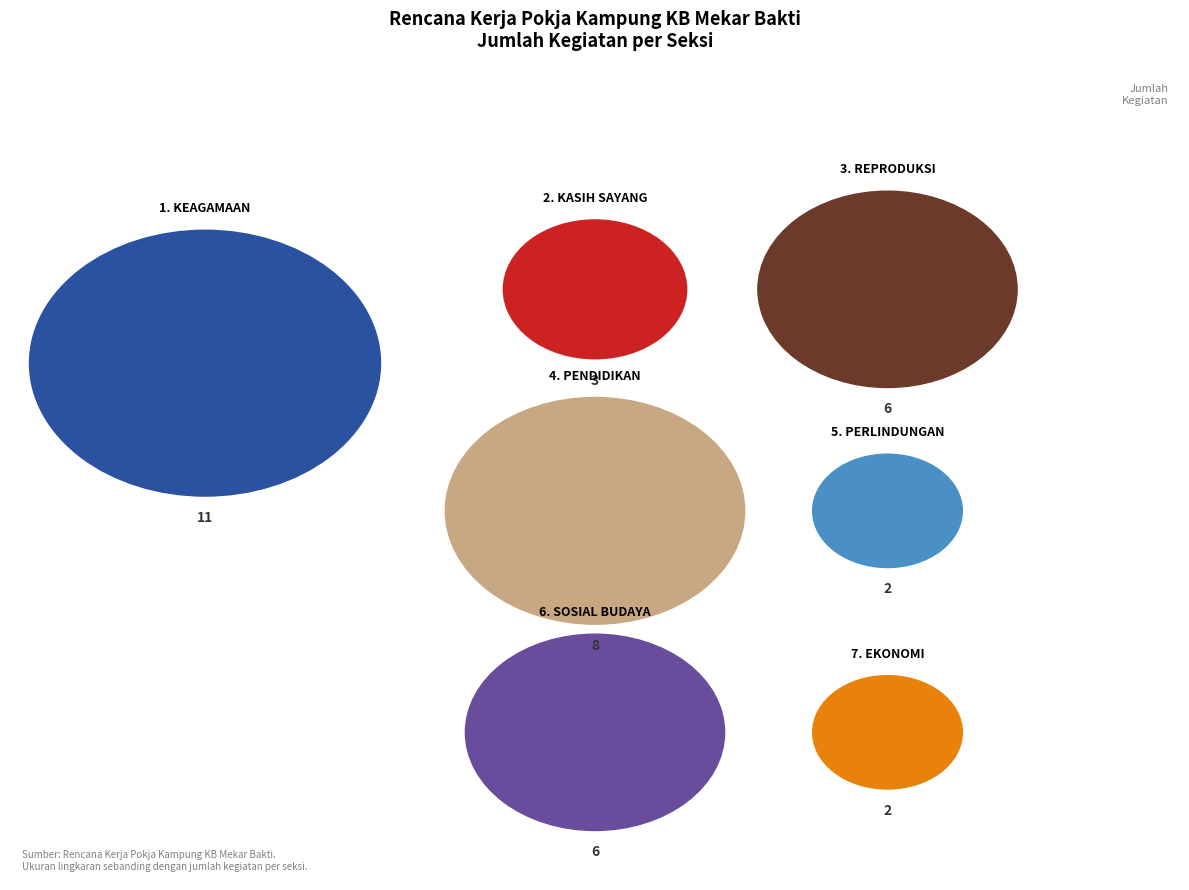

What portion of the pie excludes PERLINDUNGAN?

94.7%